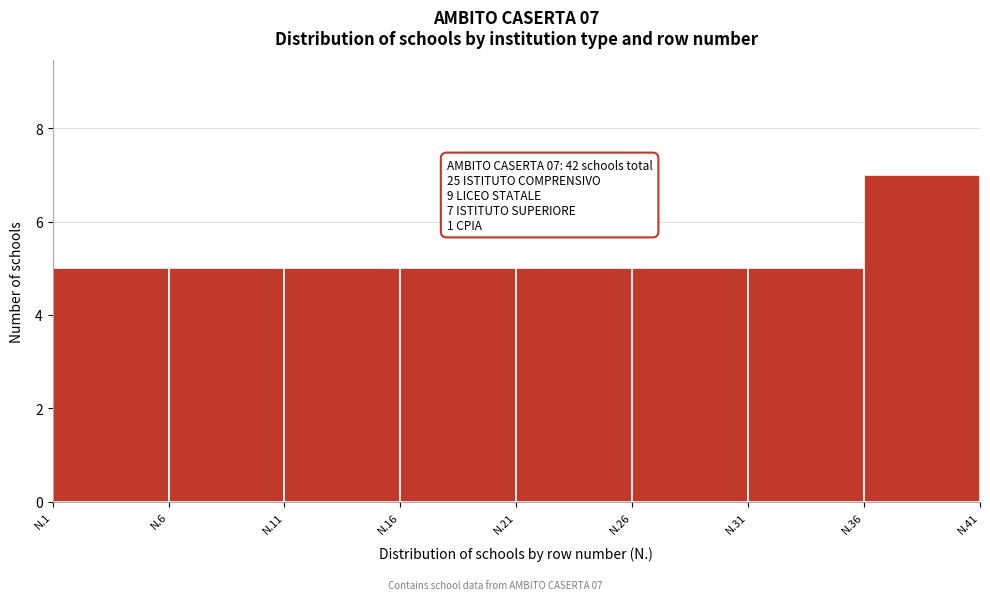

Reading right to left, list all the values displayed in this chart.

7	5	5	5	5	5	5	5